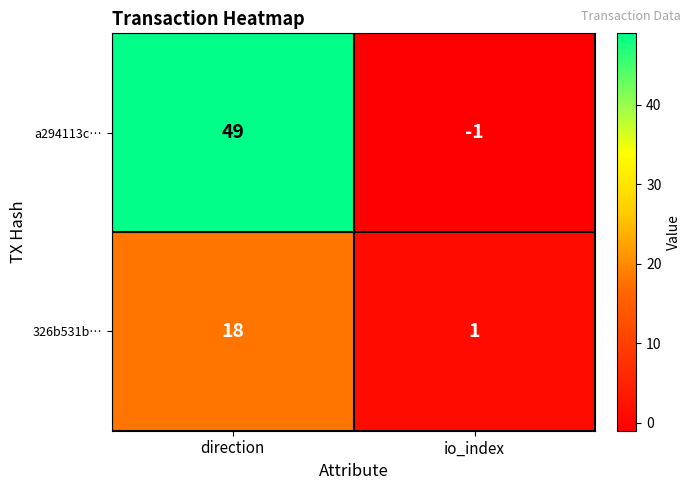

List the series in order of their peak value, lowest first.

326b531b…, a294113c…